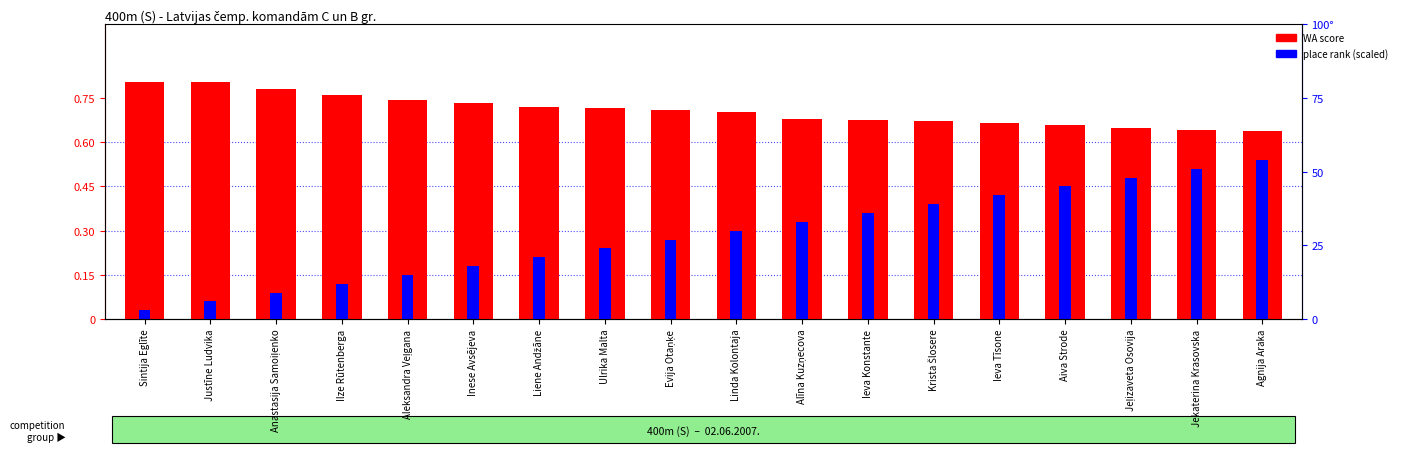

Reading right to left, extract all data points from this chart.

WA score (normalized): 0.6	0.6	0.7	0.7	0.7	0.7	0.7	0.7	0.7	0.7	0.7	0.7	0.7	0.7	0.8	0.8	0.8	0.8
Place rank (scaled): 0.5	0.5	0.5	0.4	0.4	0.4	0.4	0.3	0.3	0.3	0.2	0.2	0.2	0.1	0.1	0.1	0.1	0.0